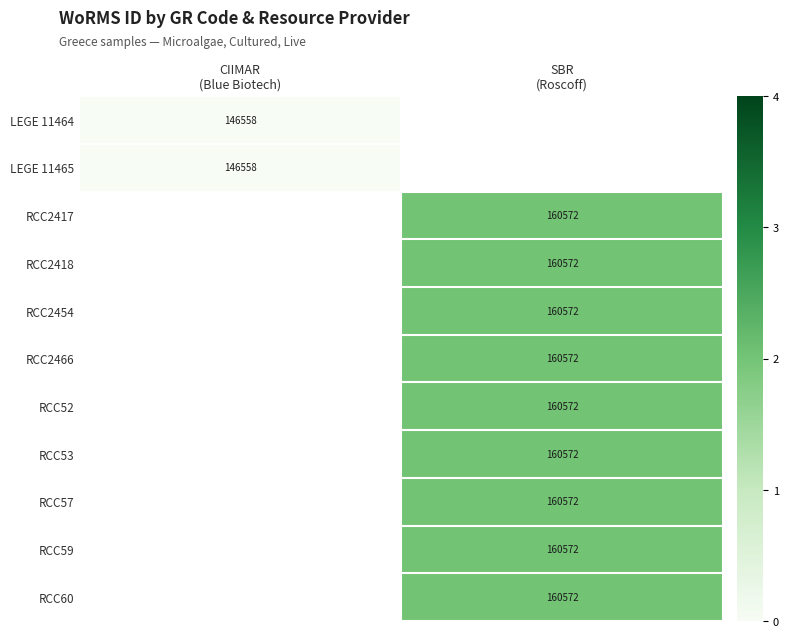

Is the value of RCC52 at CIIMAR (Blue Biotech) greater than the value of RCC59 at SBR (Roscoff)?

No